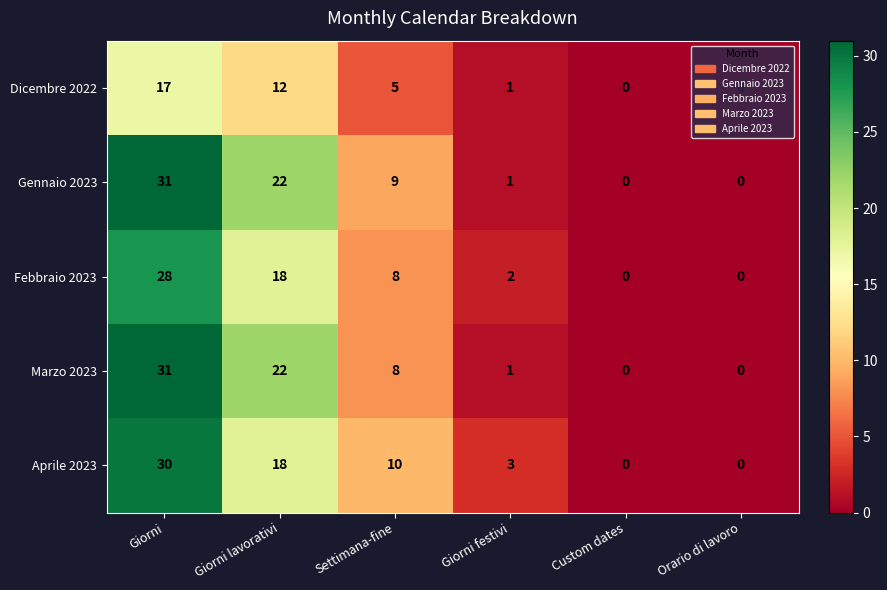

True or false: Febbraio 2023 has a value of 18 at Giorni lavorativi.

True